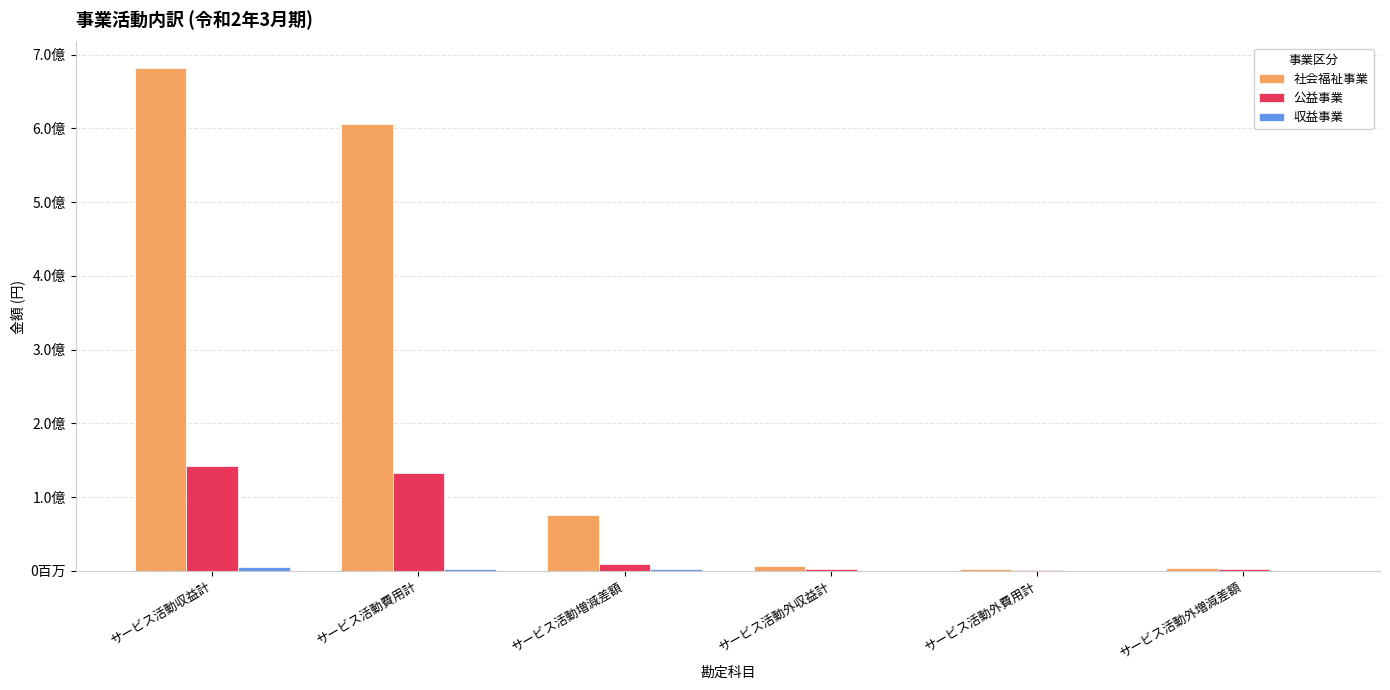

What is the difference between the second highest and second lowest values in the 収益事業 series?

2194387